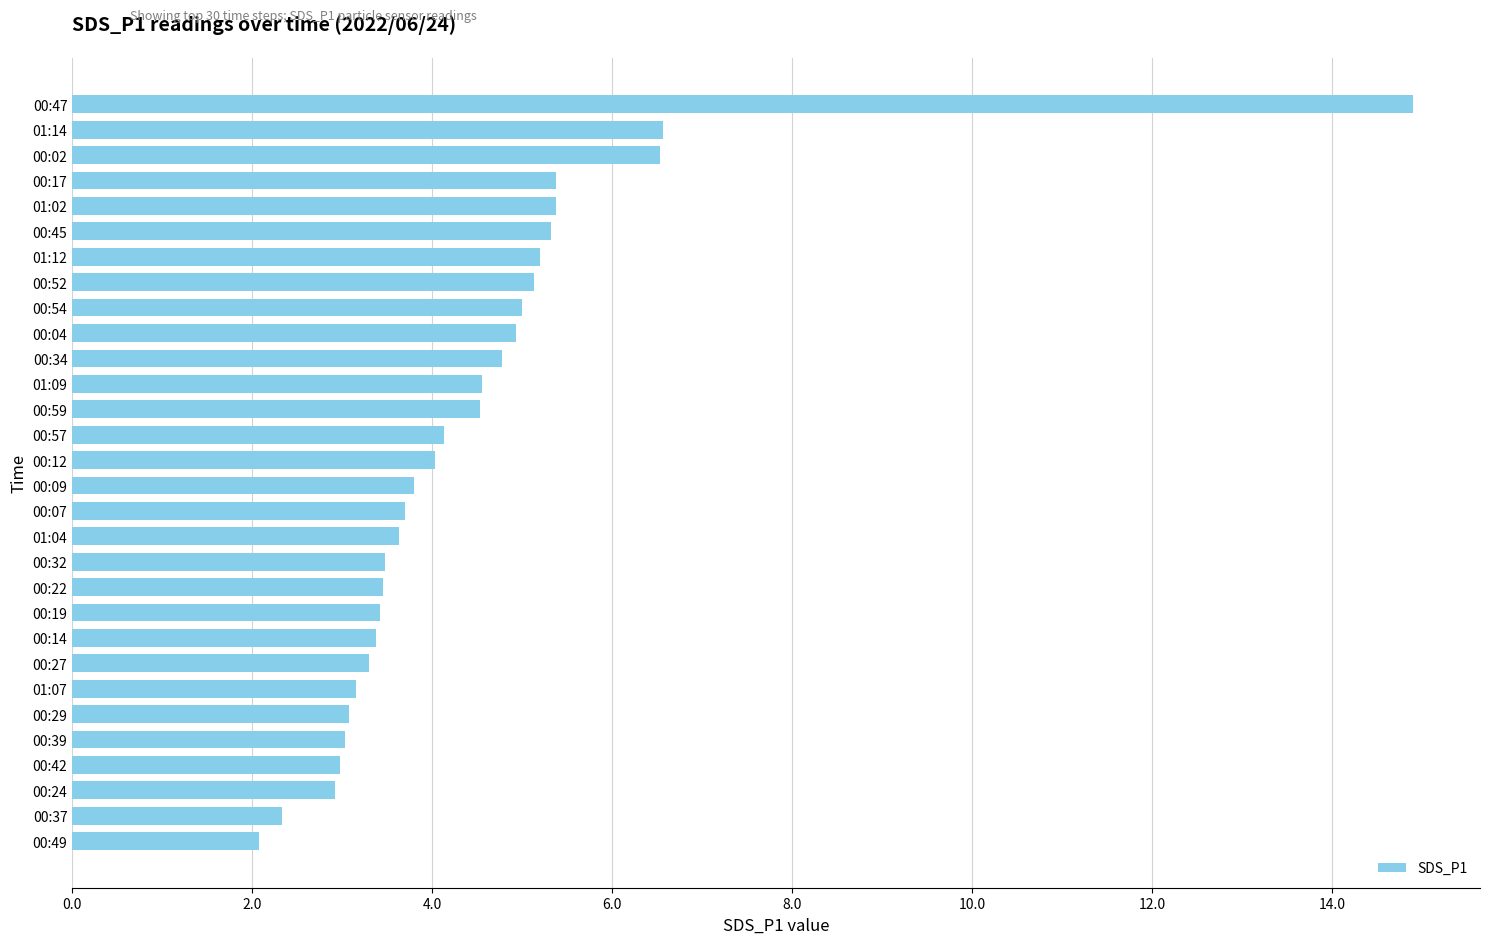

What is the difference between the maximum and minimum values?

12.8